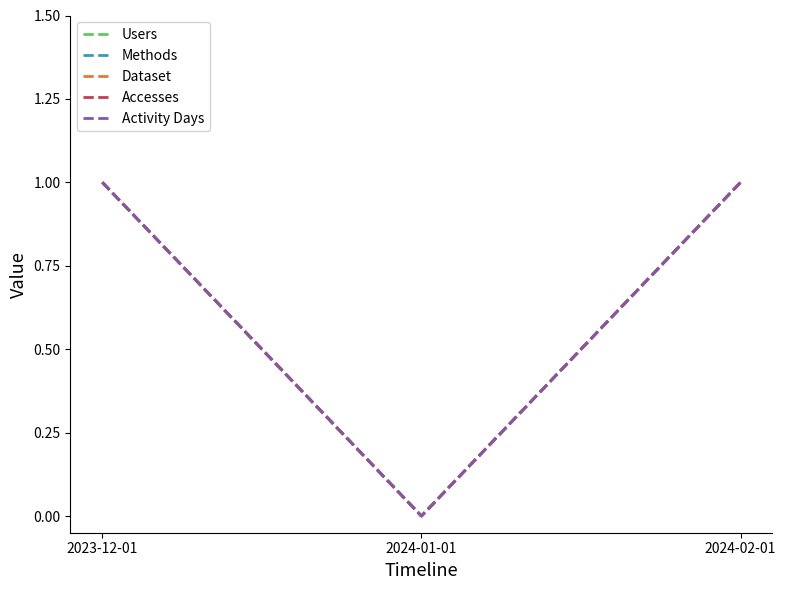

Rank the series by their maximum value, from highest to lowest.

Users, Methods, Dataset, Accesses, Activity Days